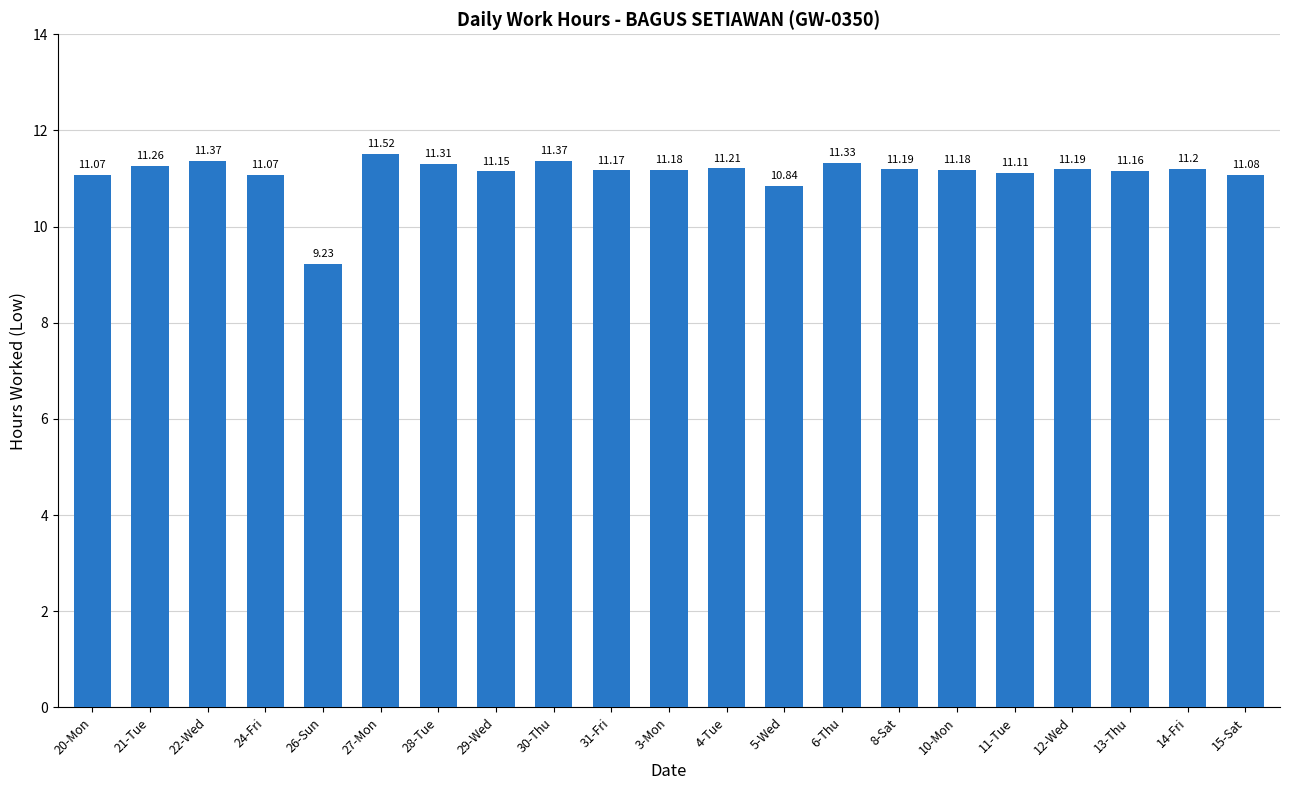

At which label is the value closest to 10?

26-Sun